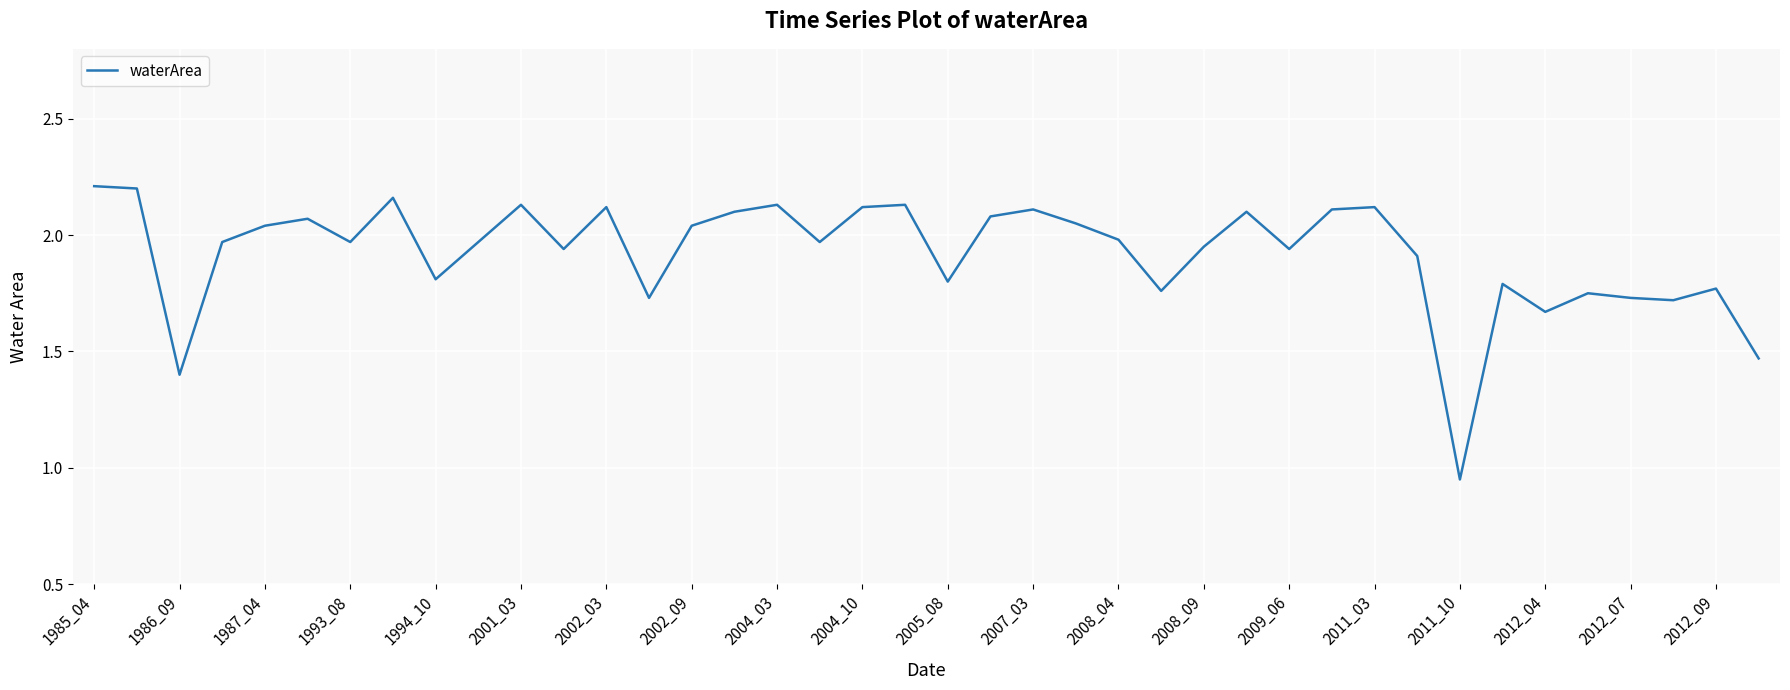

What is the difference between the maximum and minimum values?

1.3